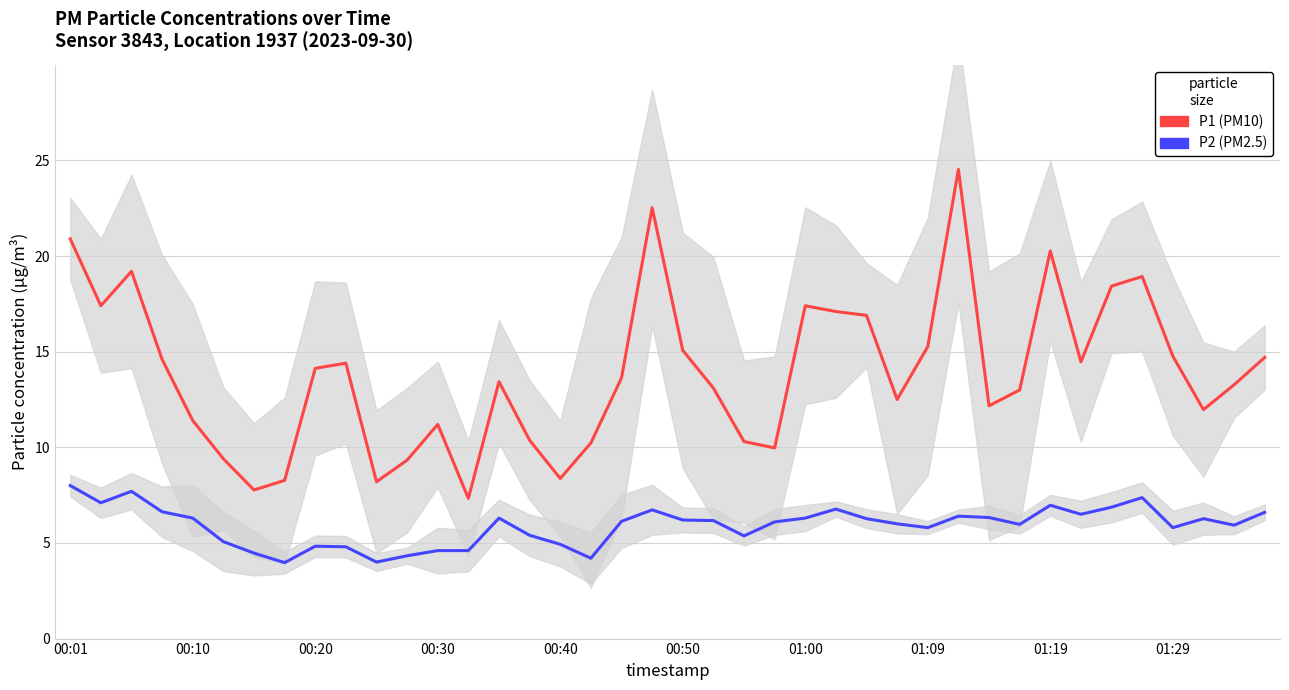

At which category is the sum across all series the highest?

29